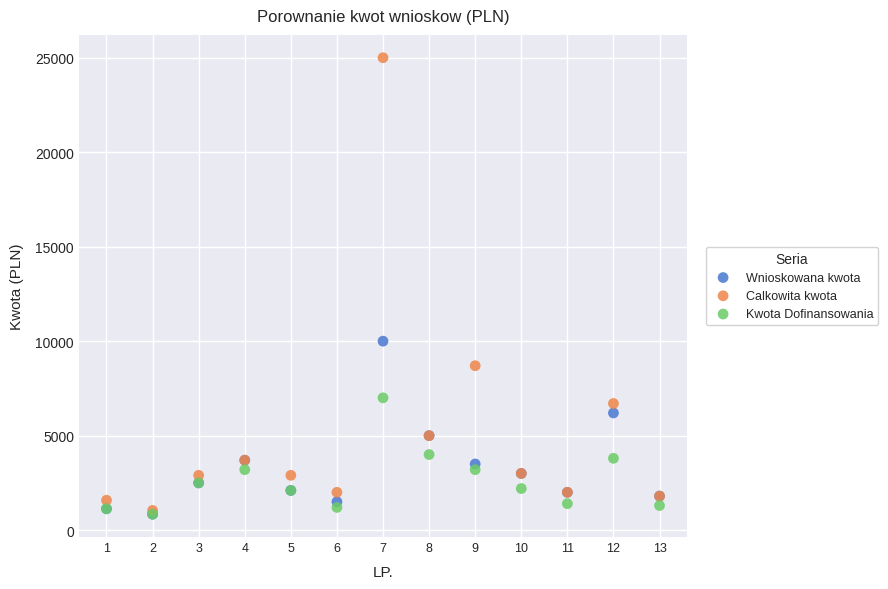

Across all series, what Y value is closest to 12921?

10000